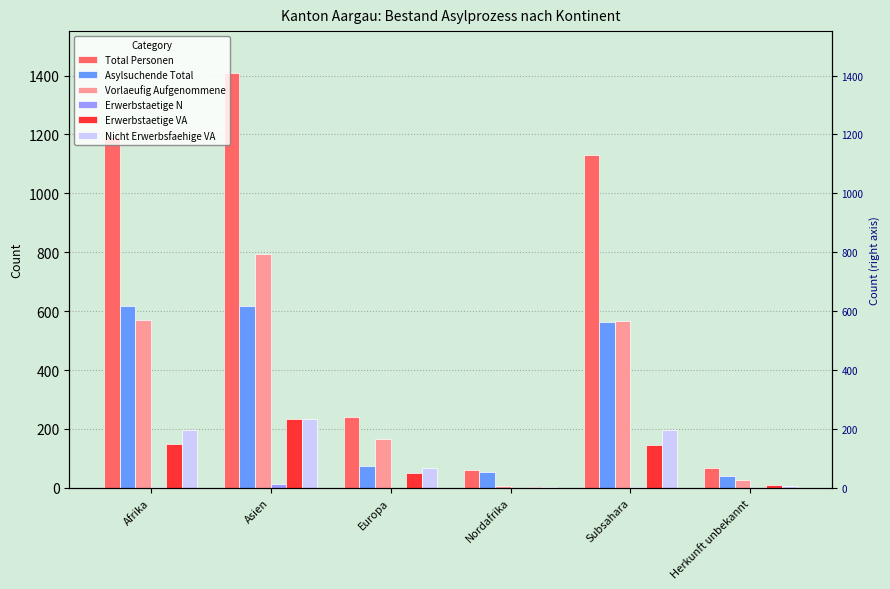

Does the chart contain stacked bars?

No